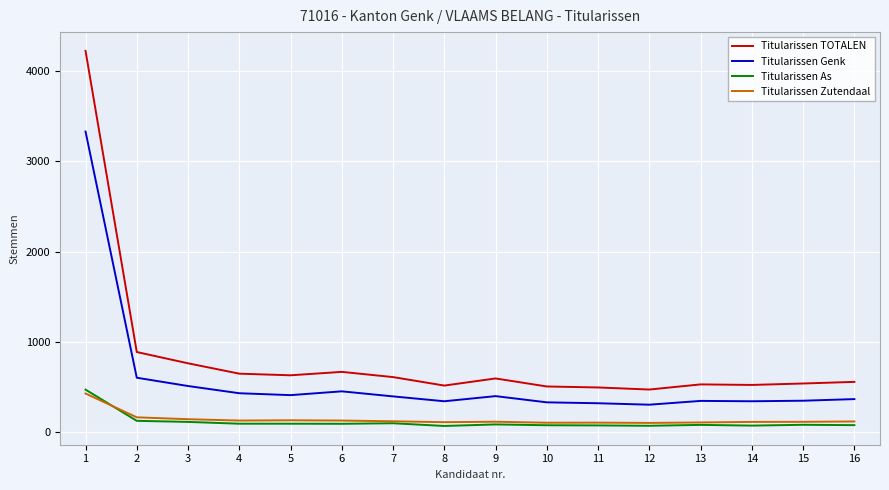

What is the difference between the maximum and minimum values in the Titularissen As series?

403